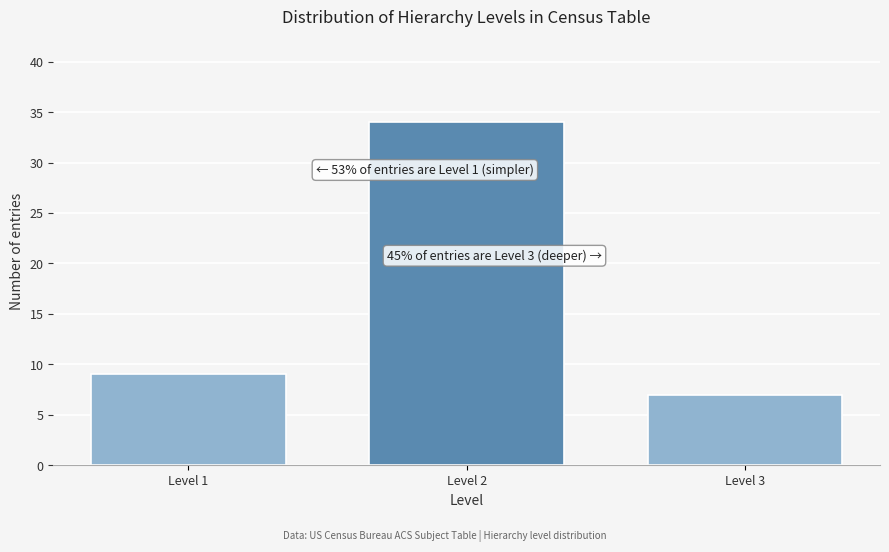

Reading right to left, transcribe all the data shown in this chart.

7	34	9